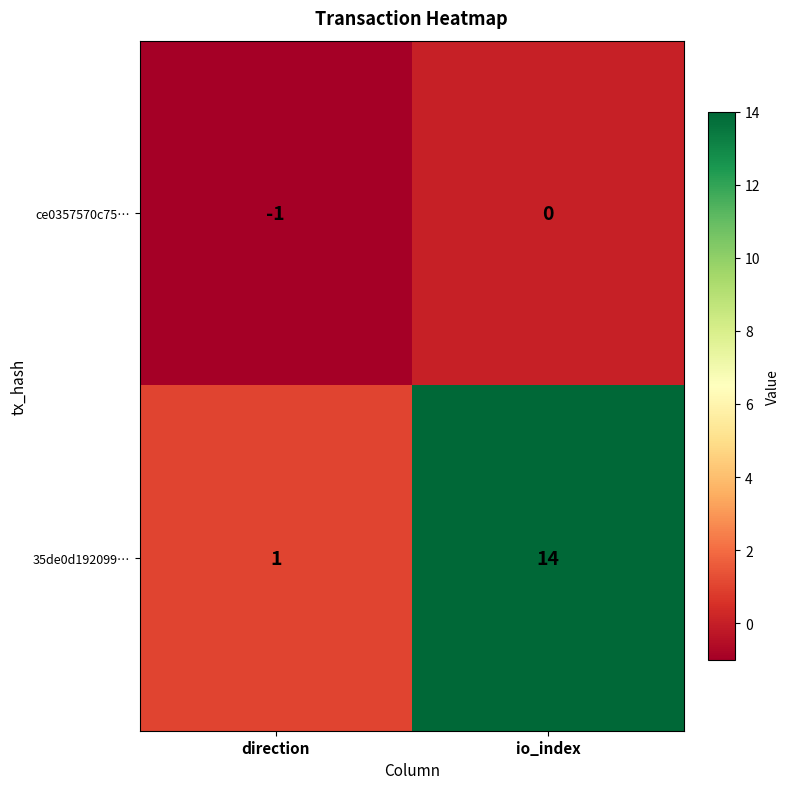

At how many categories does at least one series exceed 12?

1